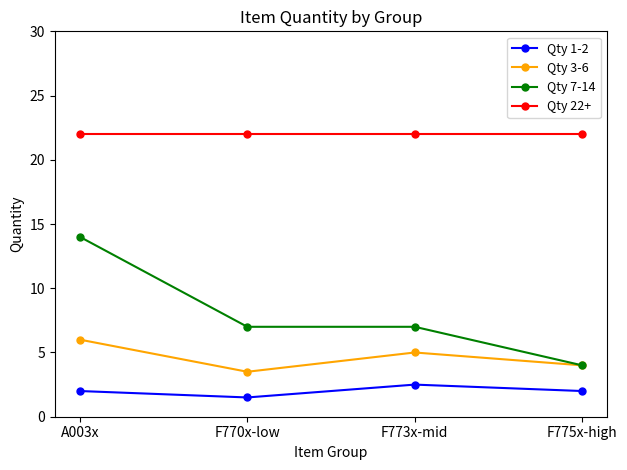

True or false: Qty 7-14 and Qty 22+ cross at least once.

False